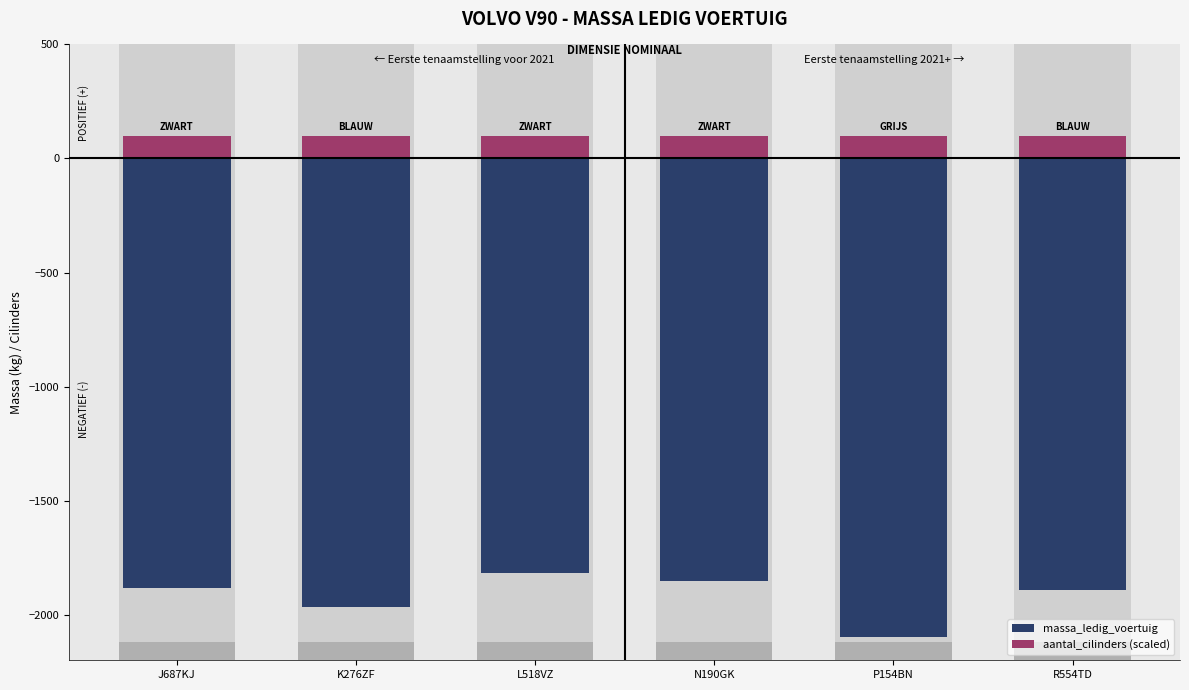

At how many categories does at least one series exceed -1108?

6